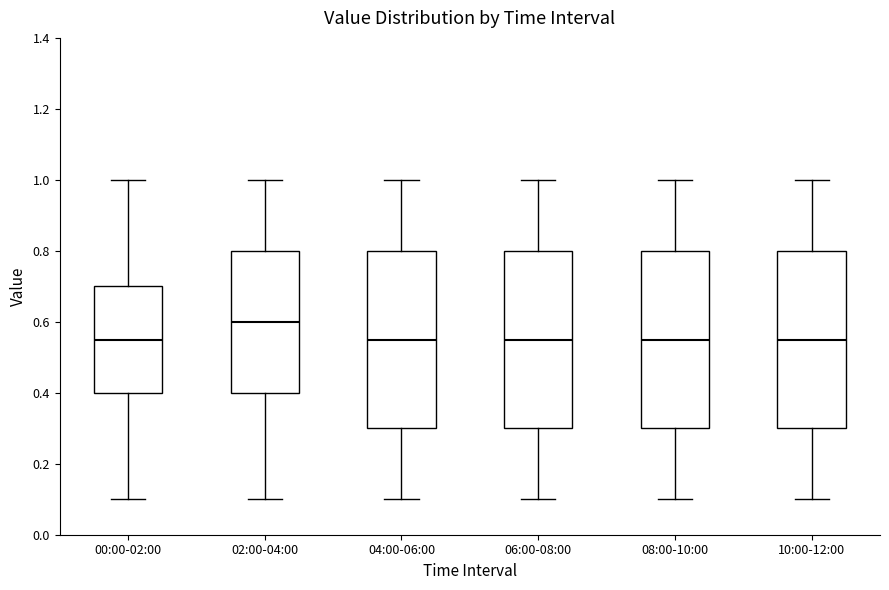

Where is the upper edge of the box for 08:00-10:00 on the y-axis? The values are not printed on the chart, so give them approximately, as read against the axis.

0.80